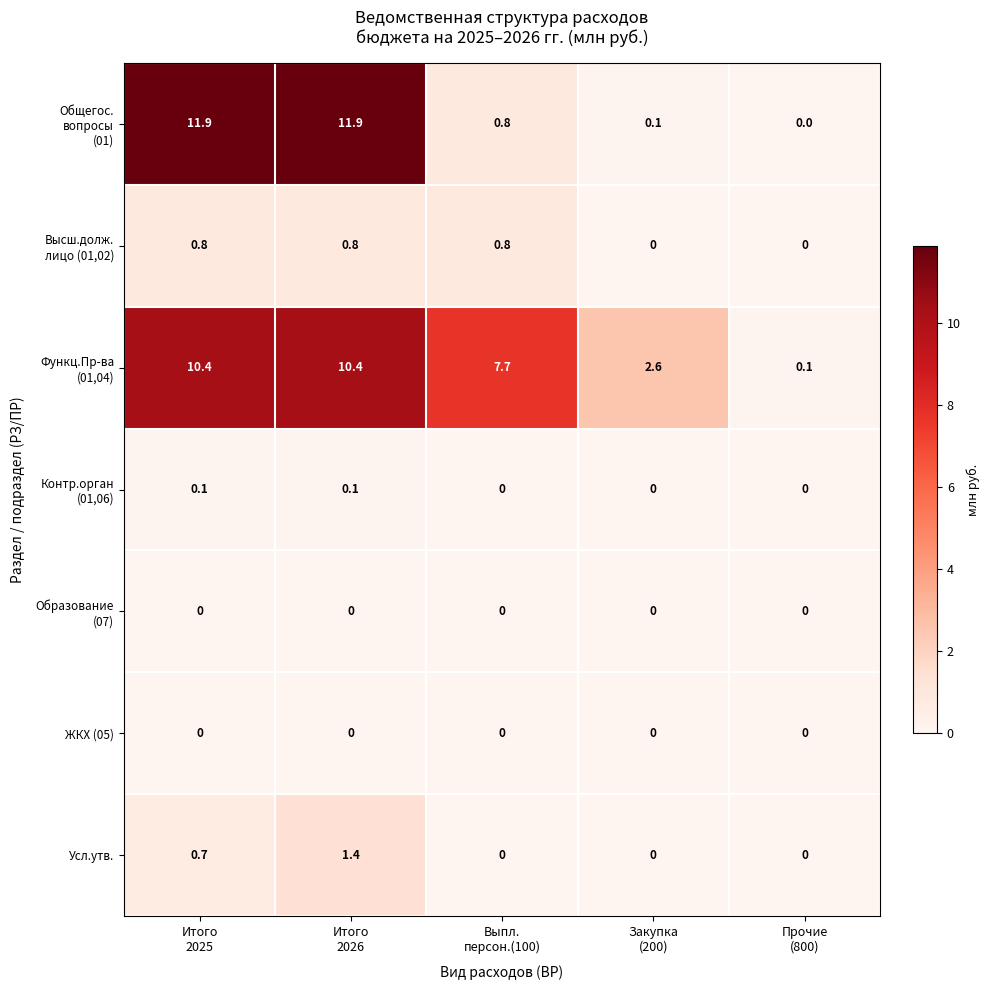

What is the sum of all Усл.утв. values?

2.1